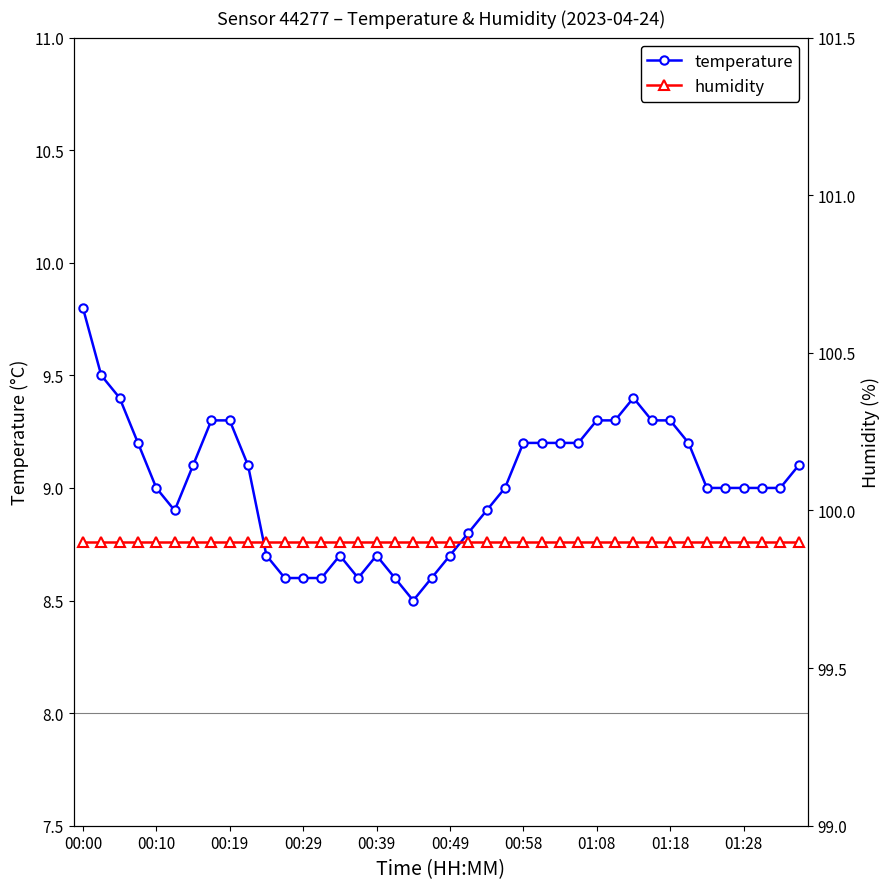

What is the minimum value for temperature?

8.5